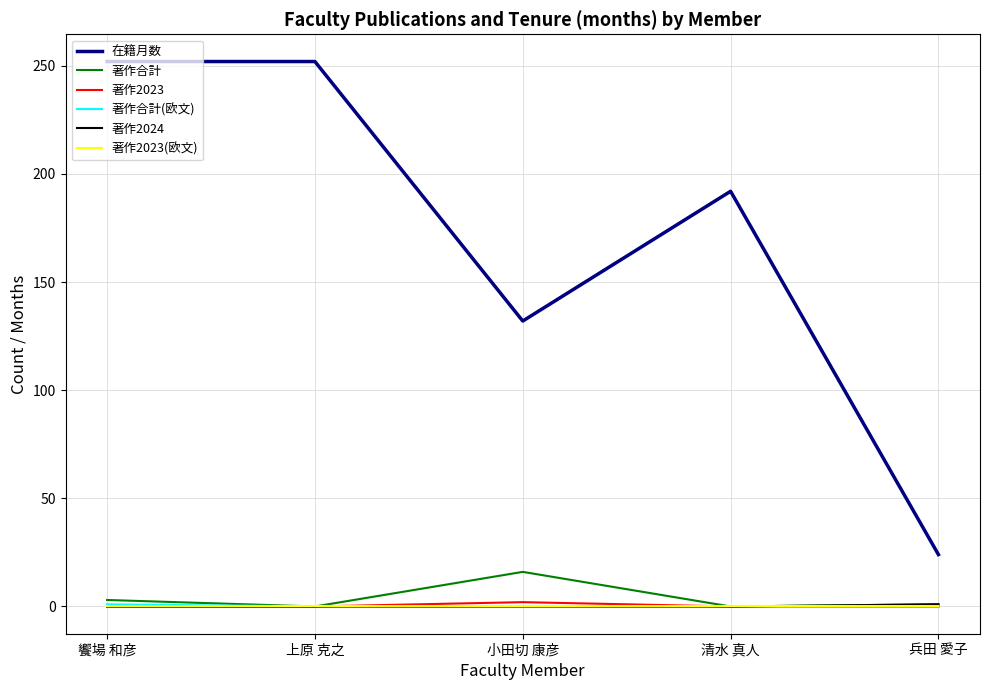

True or false: 著作2023 and 在籍月数 intersect in this chart.

False